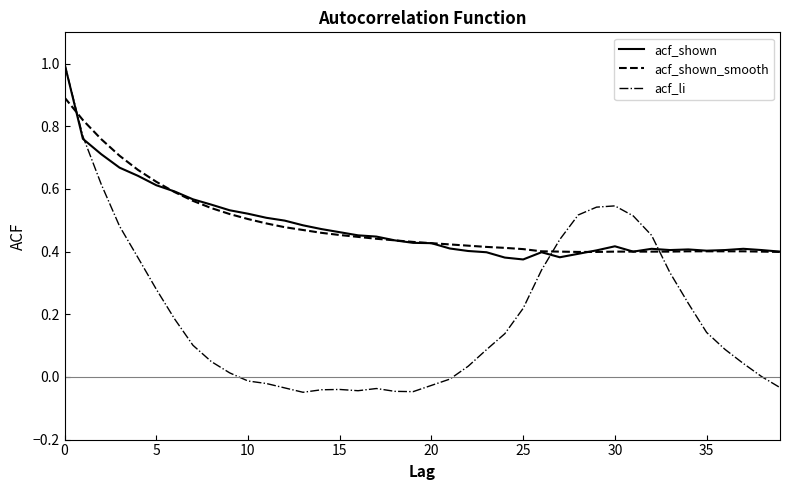

What is the greatest value displayed?

1.0